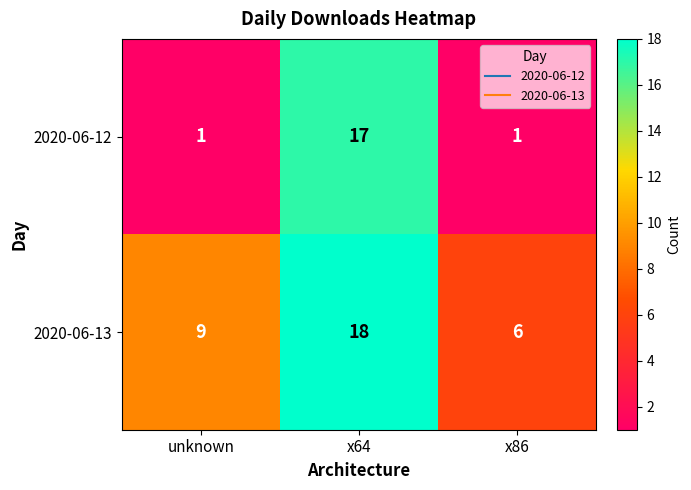

How many categories are shown in the chart?

3